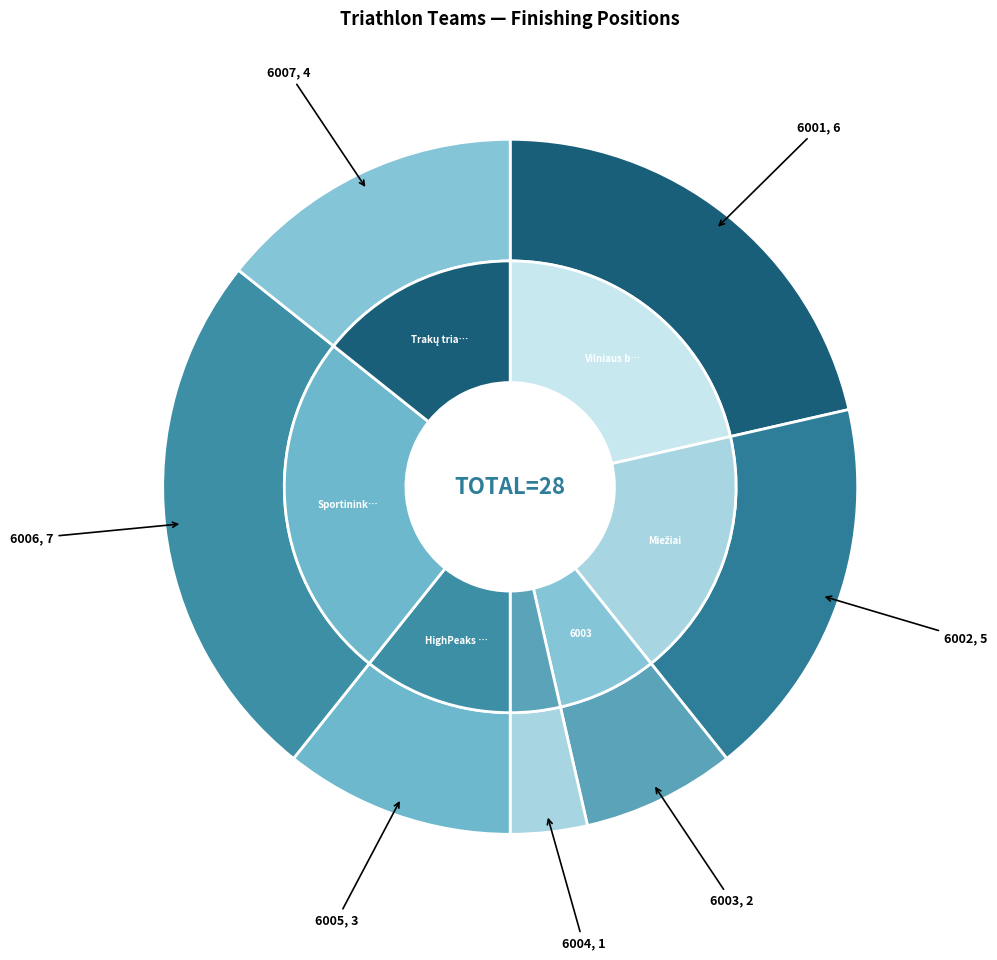

Does 6002 represent more than half of the total?

No